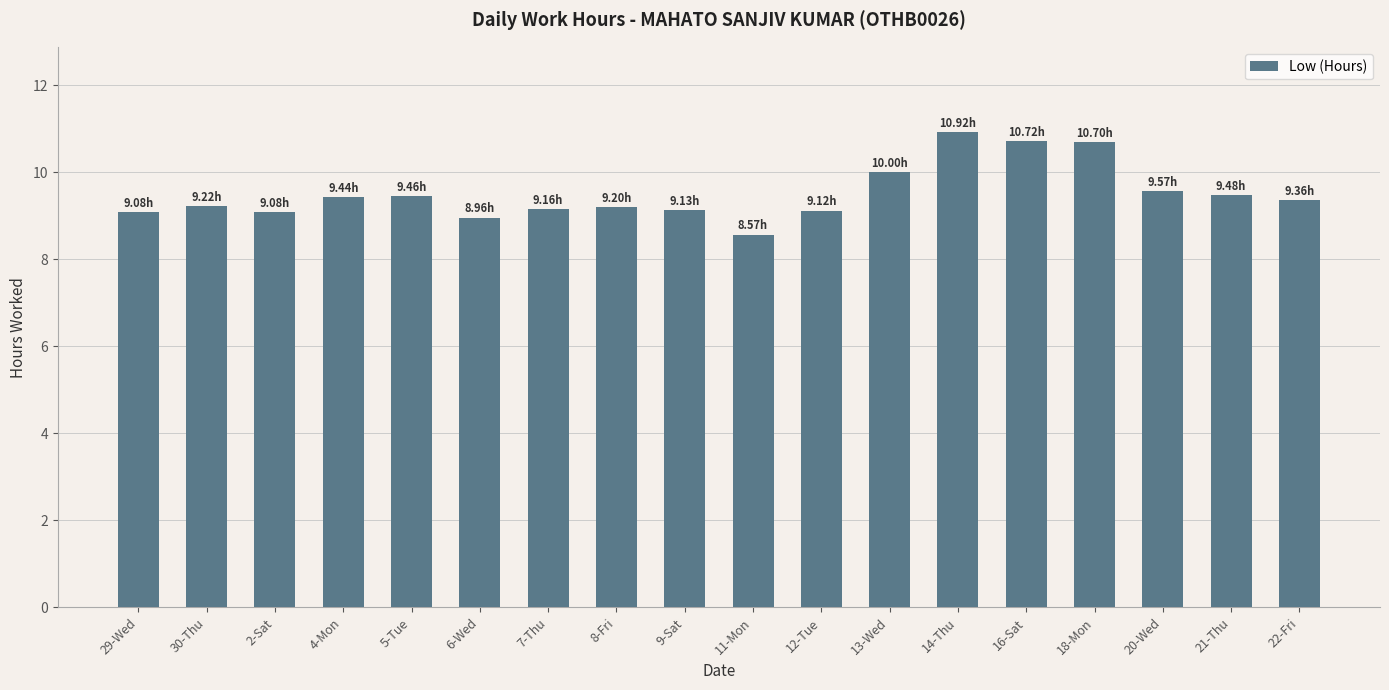

The value at 20-Wed is 9.6. True or false?

True